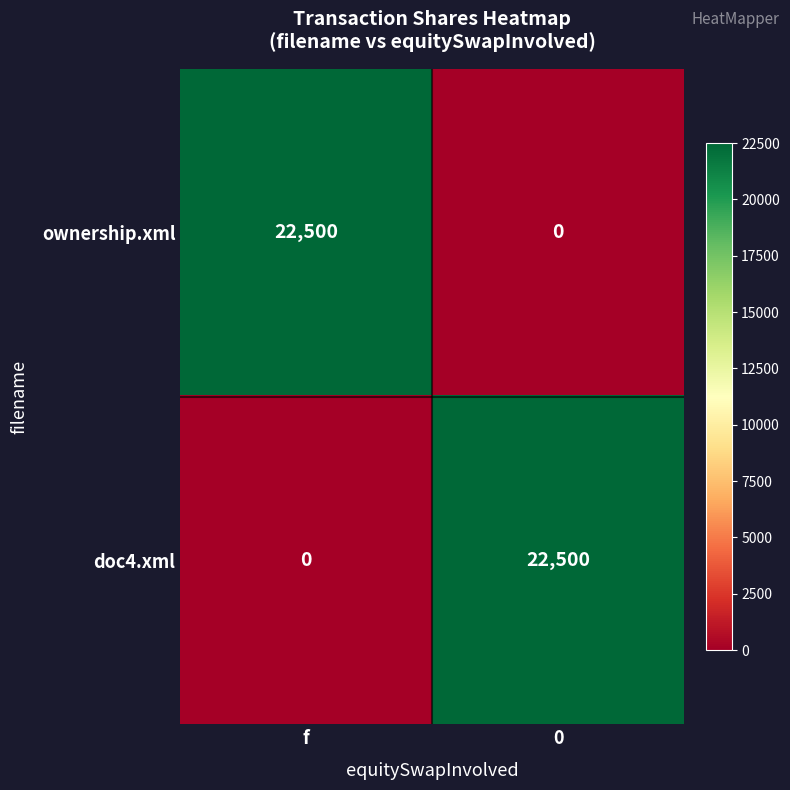

Where is doc4.xml nearest to the value 11250?

f